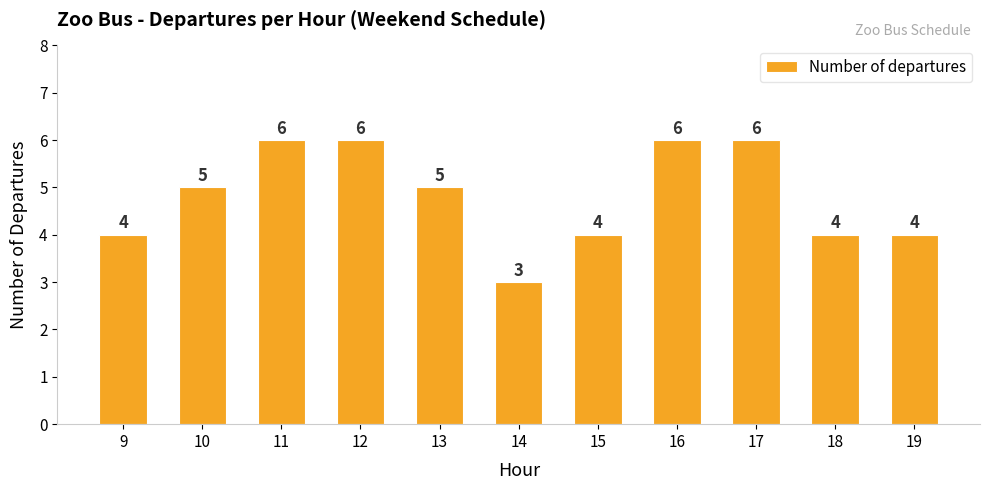

What is the value of the 5th bar from the left?

5